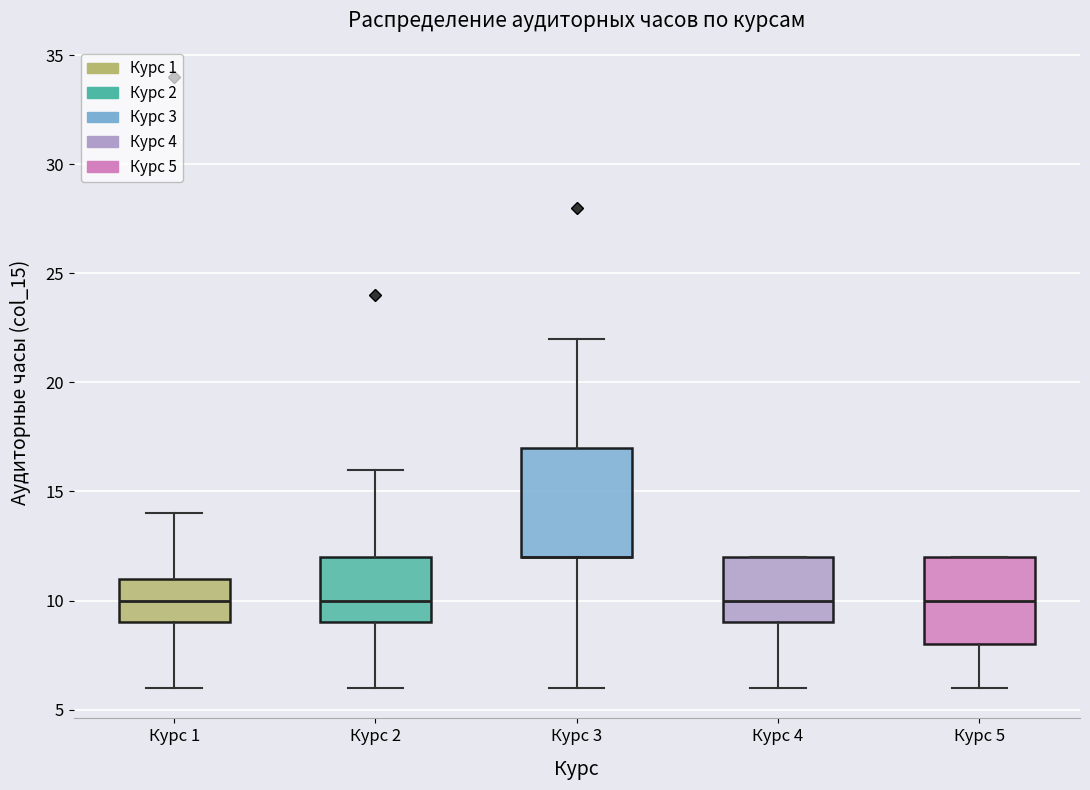

Reading left to right, transcribe this box plot: for each box, give where its median line is, the range the box spans, and where its two whiskers end, as read against the y-axis. The values are not printed on the chart, so give them approximately, as read against the axis.

Курс 1: median 10, box 9 to 11, whiskers 6 to 14
Курс 2: median 10, box 9 to 12, whiskers 6 to 16
Курс 3: median 12 (drawn on the box's lower edge), box 12 to 17, whiskers 6 to 22
Курс 4: median 10, box 9 to 12, whiskers 6 to 12
Курс 5: median 10, box 8 to 12, whiskers 6 to 12